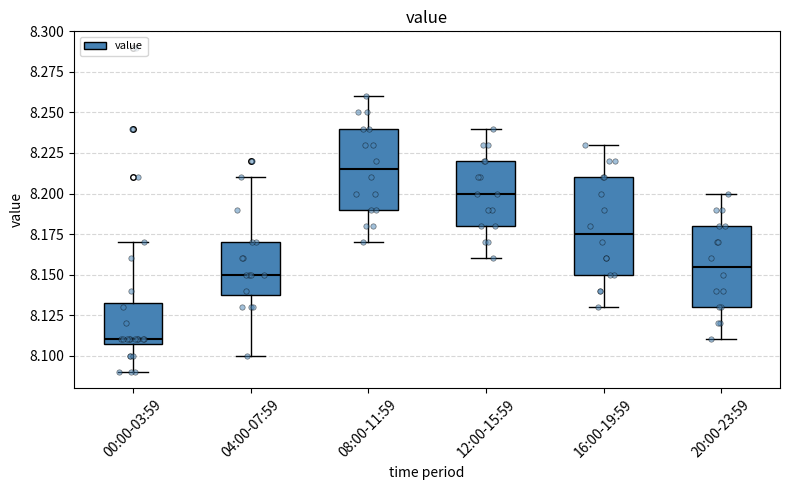

Reading left to right, read every box against the y-axis: the position of its median line, the range the box covers, and the ends of its whiskers. The values are not printed on the chart, so give them approximately, as read against the axis.

00:00-03:59: median 8.110 (just above the box's lower edge), box 8.110 to 8.135, whiskers 8.090 to 8.170
04:00-07:59: median 8.150, box 8.140 to 8.170, whiskers 8.100 to 8.210
08:00-11:59: median 8.215, box 8.190 to 8.240, whiskers 8.170 to 8.260
12:00-15:59: median 8.200, box 8.180 to 8.220, whiskers 8.160 to 8.240
16:00-19:59: median 8.175, box 8.150 to 8.210, whiskers 8.130 to 8.230
20:00-23:59: median 8.155, box 8.130 to 8.180, whiskers 8.110 to 8.200